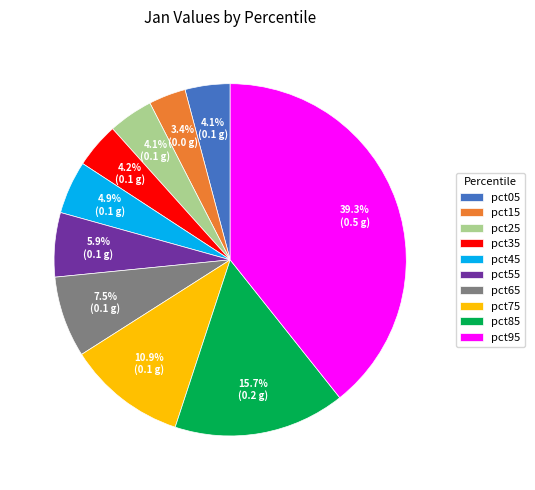

How much of the chart is everything except pct05?

95.9%